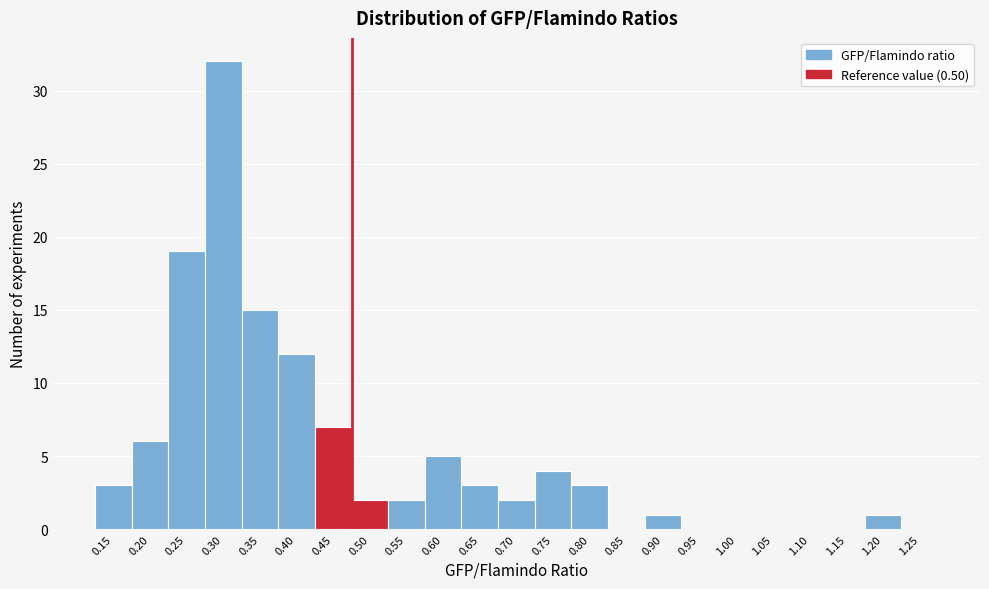

Reading left to right, what are all the values shown in this chart?

0.15=3	0.20=6	0.25=19	0.30=32	0.35=15	0.40=12	0.45=7	0.50=2	0.55=2	0.60=5	0.65=3	0.70=2	0.75=4	0.80=3	0.85=0	0.90=1	0.95=0	1.00=0	1.05=0	1.10=0	1.15=0	1.20=1	1.25=0